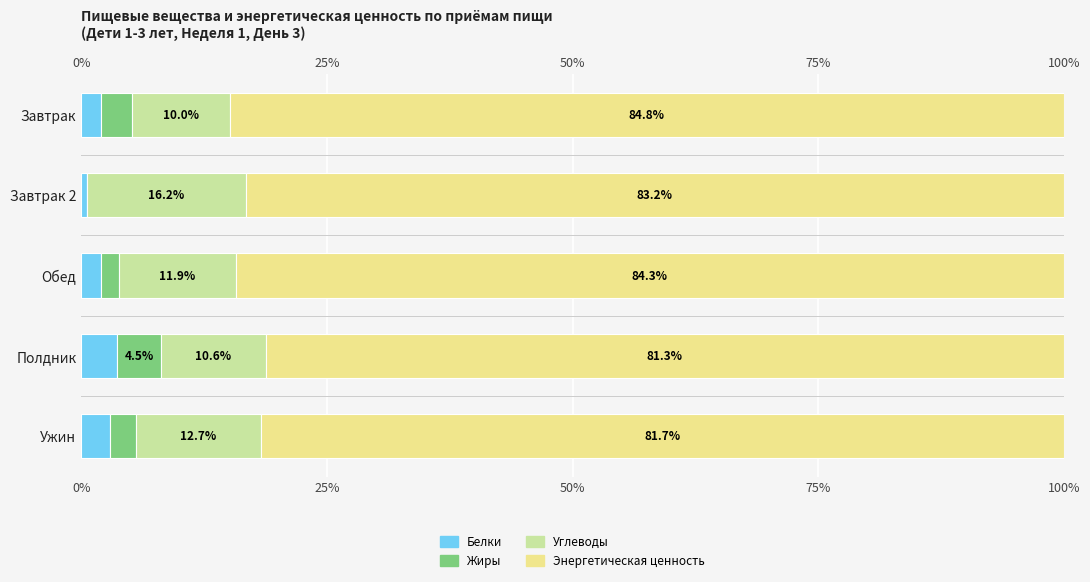

What is the sum of the Энергетическая ценность values at Полдник and Ужин?

163.0